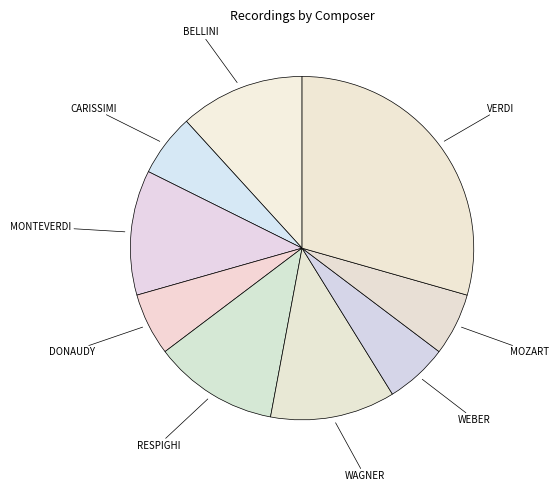

Approximately how many times larger is the value at MONTEVERDI compared to WAGNER?

1.0